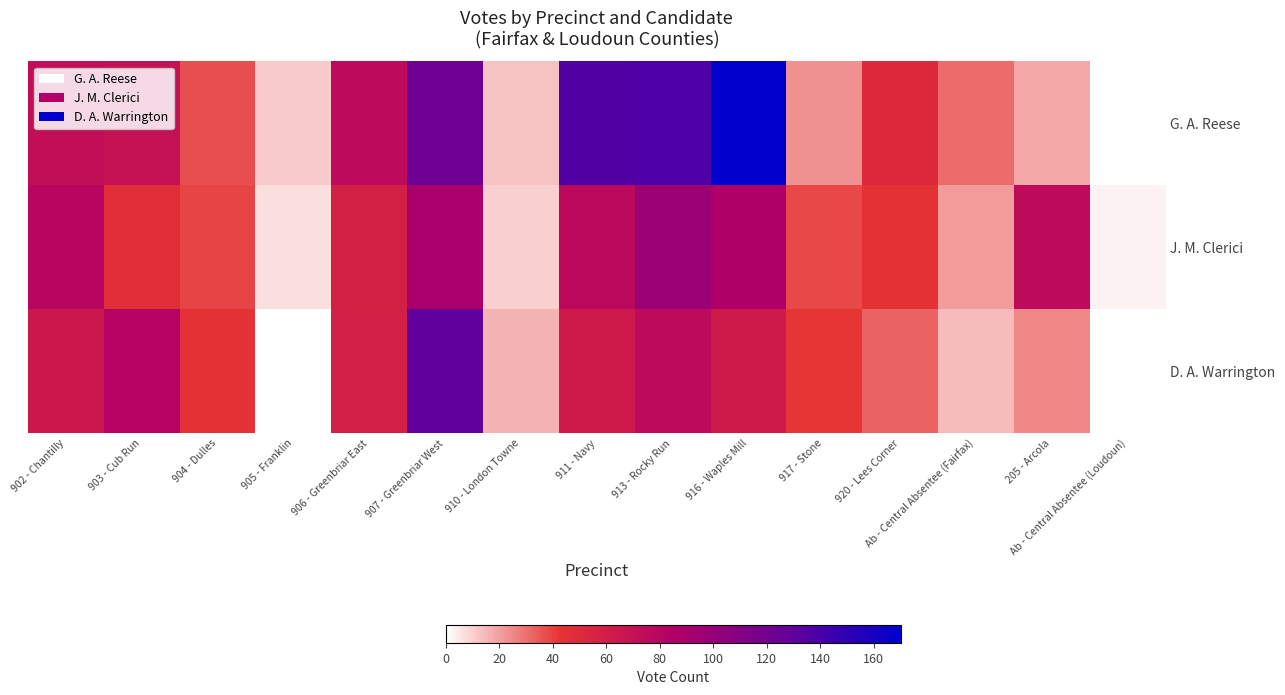

At how many categories does at least one series exceed 143?

1